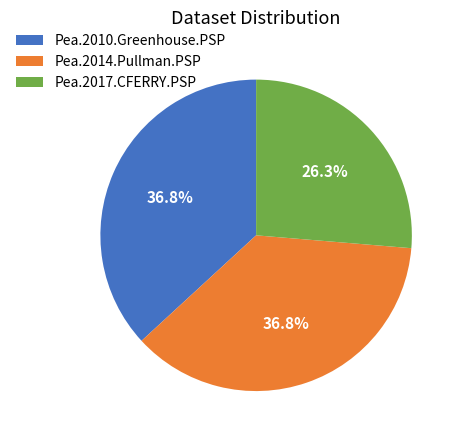

Is there a majority slice in this chart?

No